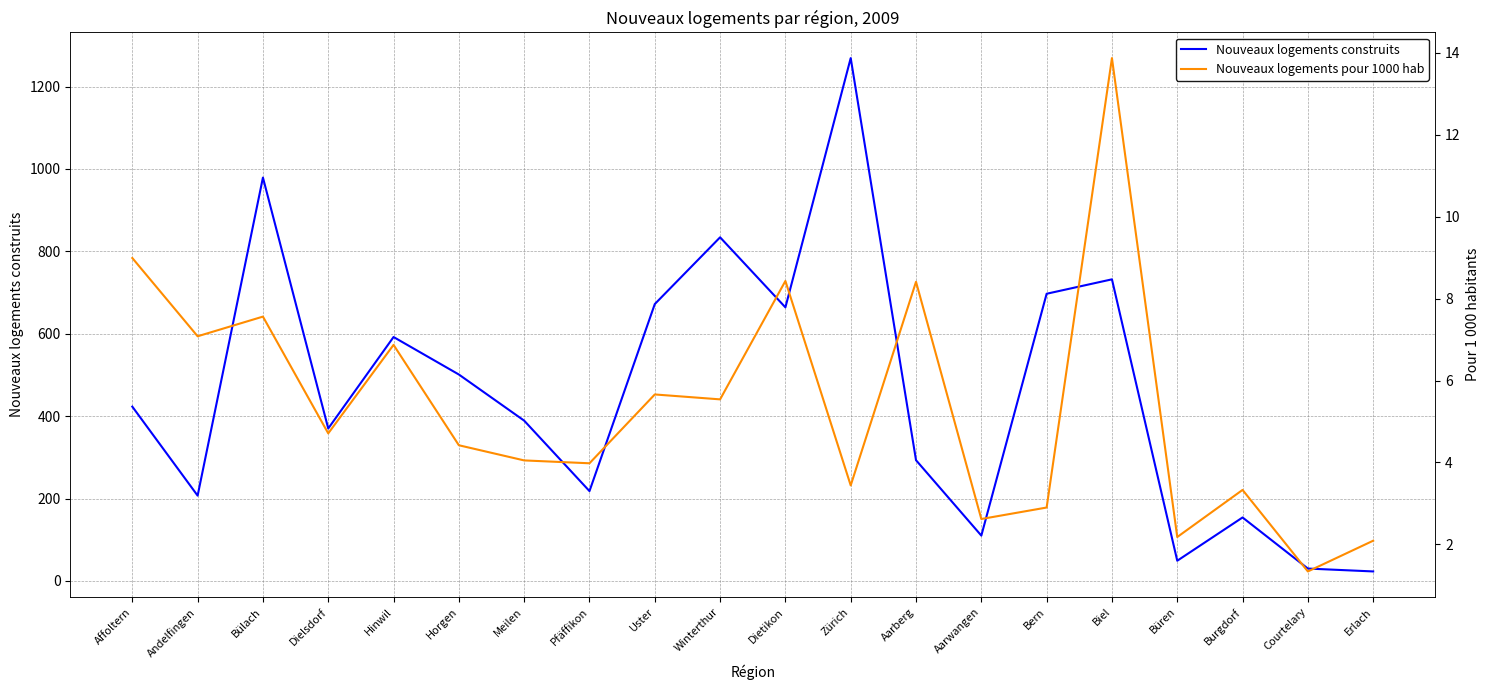

Reading left to right, extract all data points from this chart.

Nouveaux logements construits: 423.0	207.0	979.0	370.0	592.0	501.0	389.0	218.0	672.0	834.0	664.0	1269.0	293.0	110.0	697.0	732.0	49.0	154.0	30.0	23.0
Nouveaux logements pour 1000 hab: 9.0	7.1	7.6	4.7	6.9	4.4	4.0	4.0	5.7	5.5	8.4	3.4	8.4	2.6	2.9	13.9	2.2	3.3	1.3	2.1